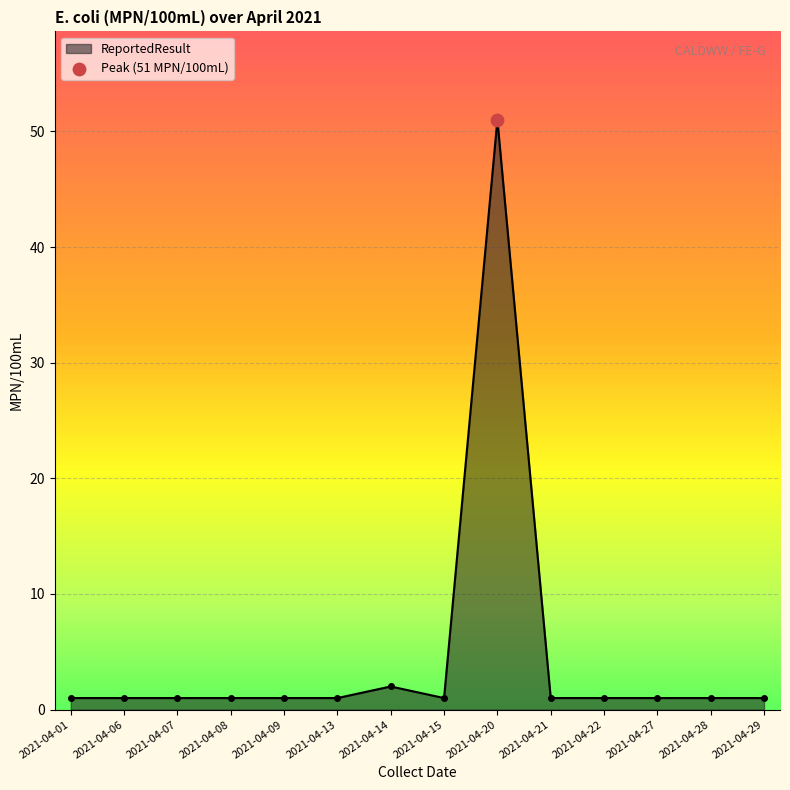

Between 2021-04-20 and 2021-04-14, which is larger?

2021-04-20